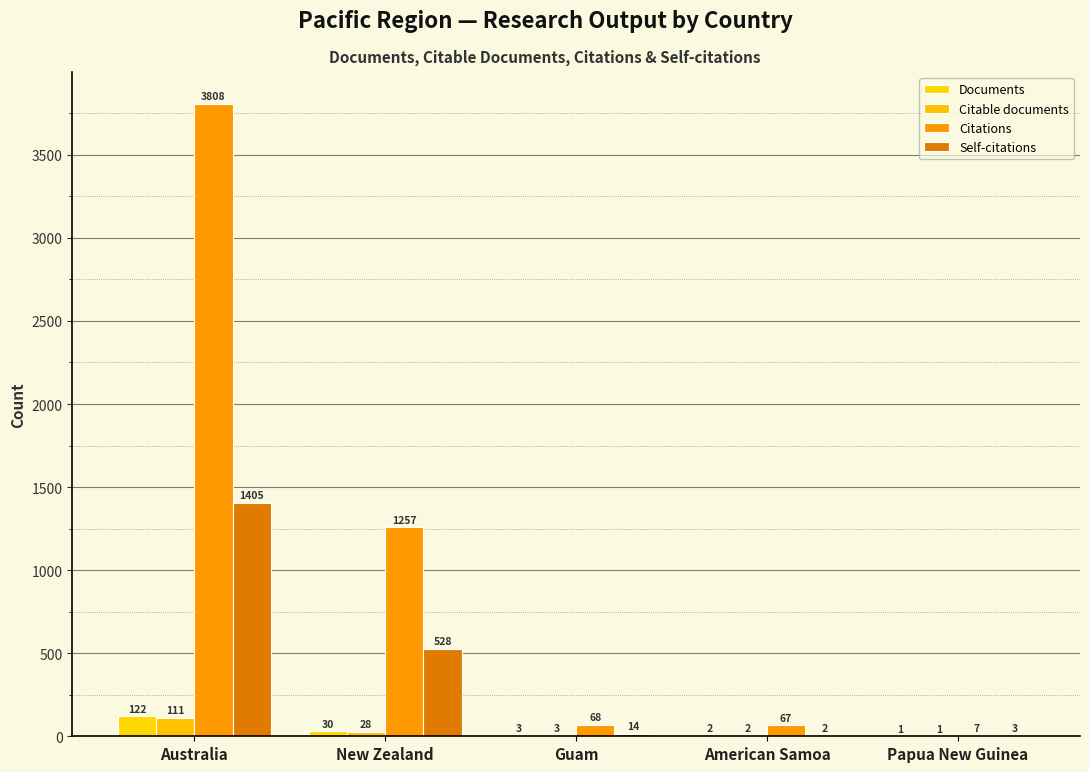

Does the chart contain stacked bars?

No